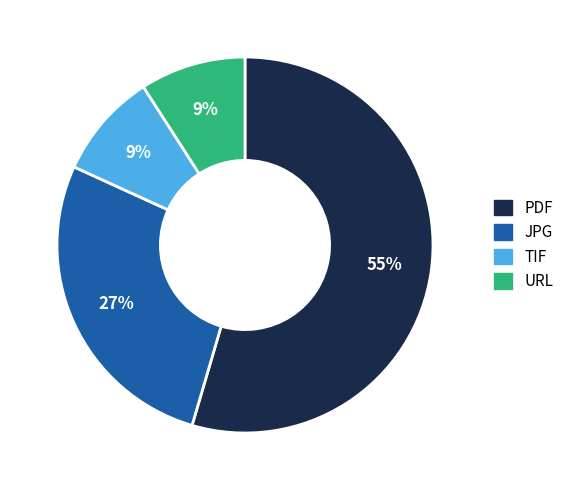

How many slices are in this pie chart?

4